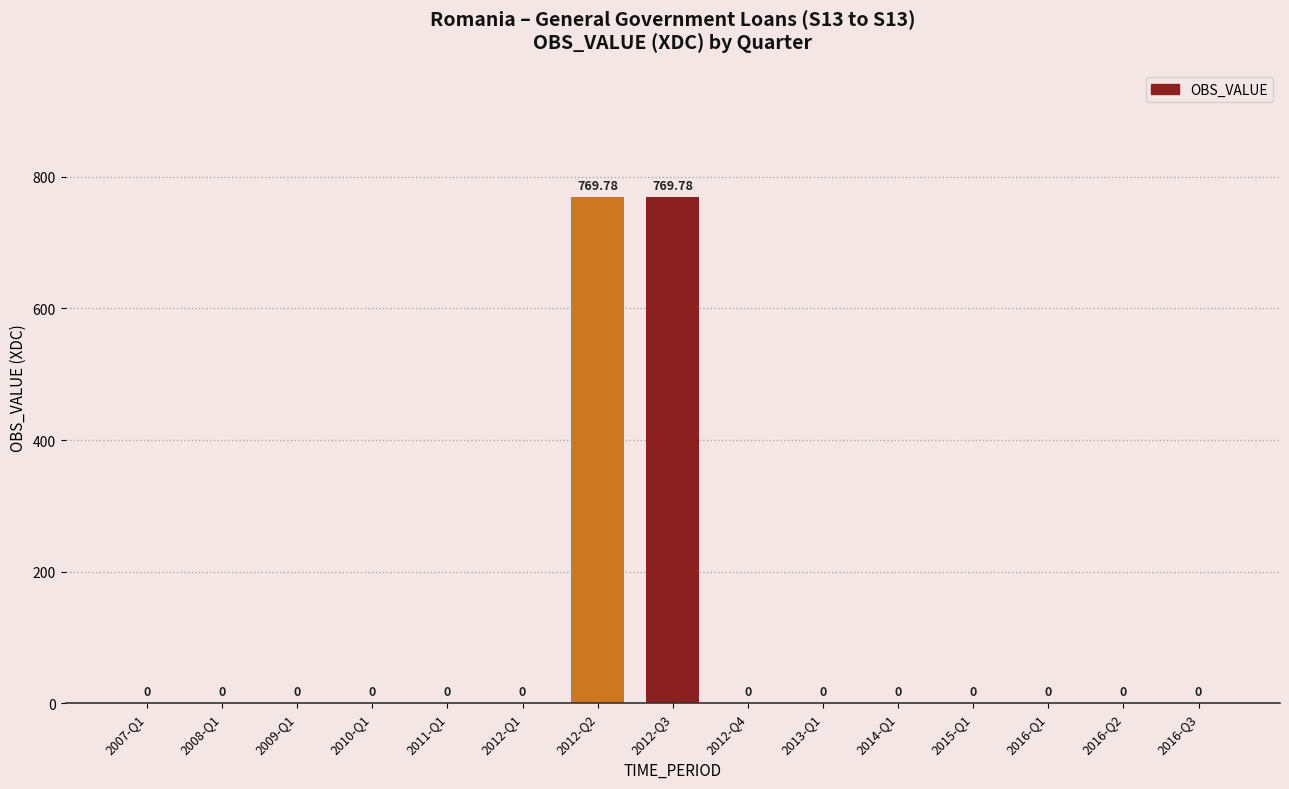

How many positive values are there?

2